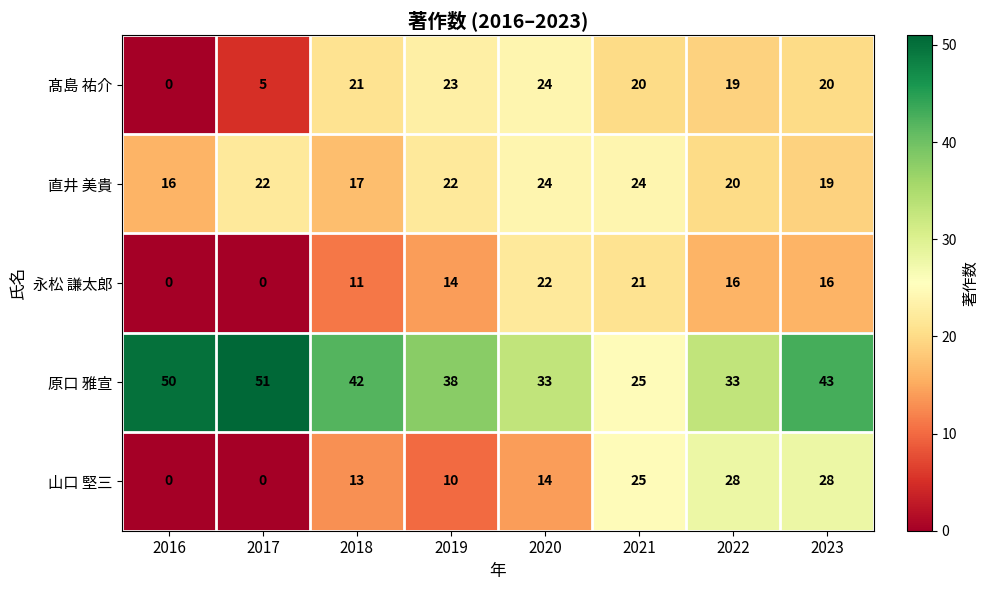

At 2018, list the series in order from largest to smallest.

原口 雅宣, 髙島 祐介, 直井 美貴, 山口 堅三, 永松 謙太郎